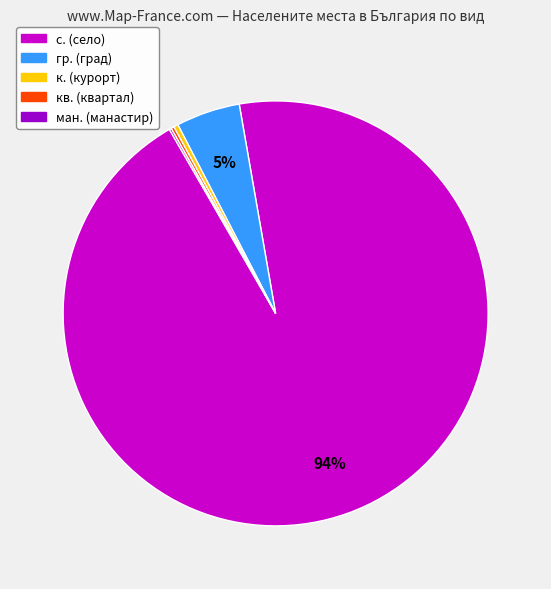

Is there any slice that represents more than half of the pie?

Yes